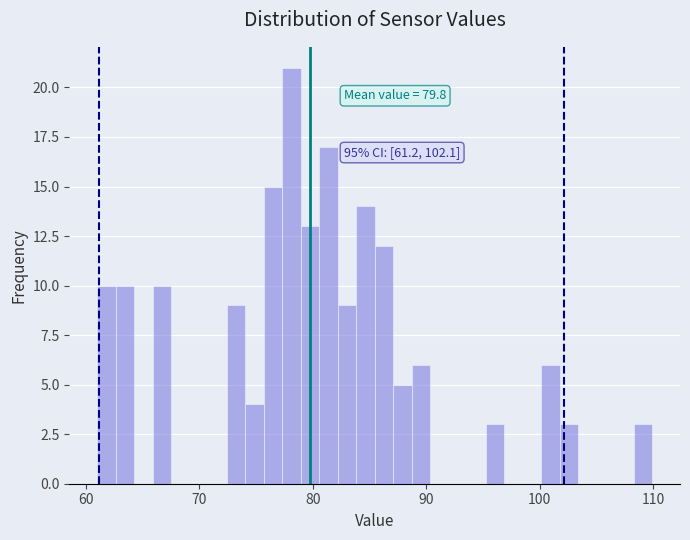

Around what value on the x-axis is the tallest bar? Give the approximate position of its centre, as read against the axis.

78